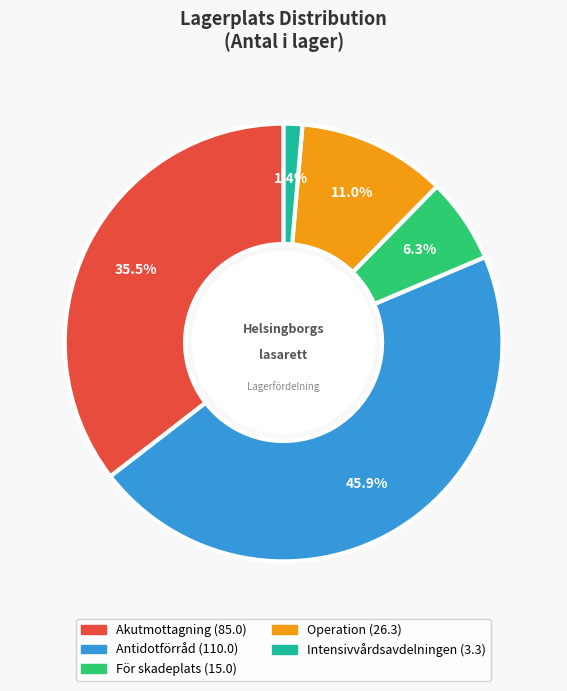

Is there a majority slice in this chart?

No